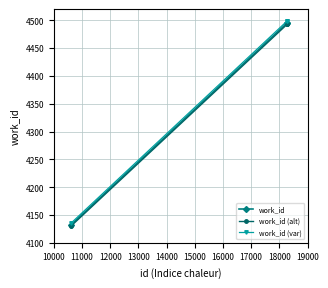

Which series has the largest total across all categories?

work_id (var)